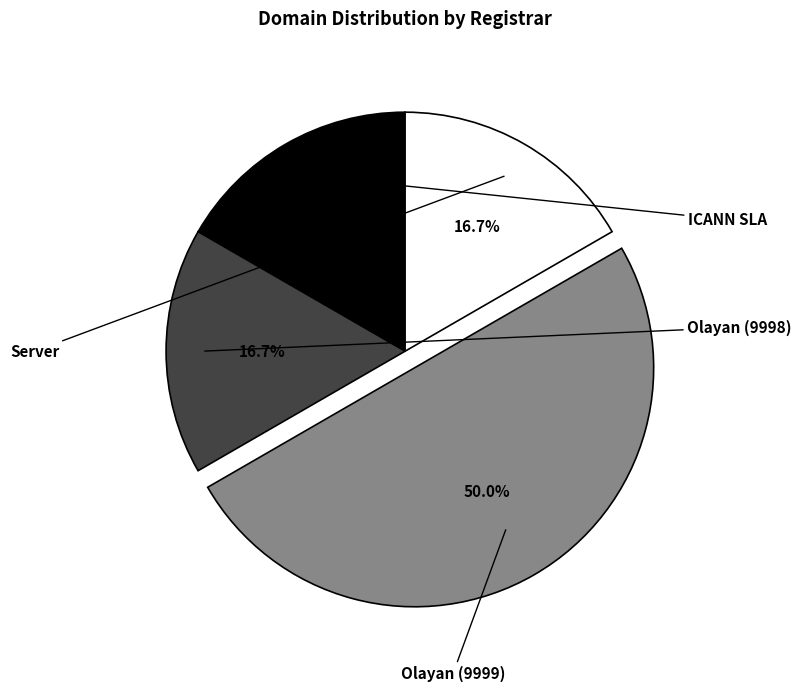

How many slices are in this pie chart?

4